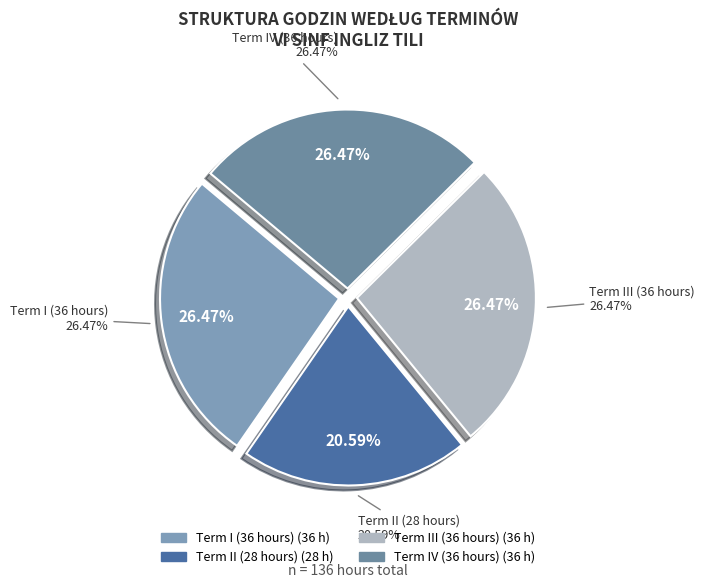

Which slice is the largest?

Term I (36 hours)